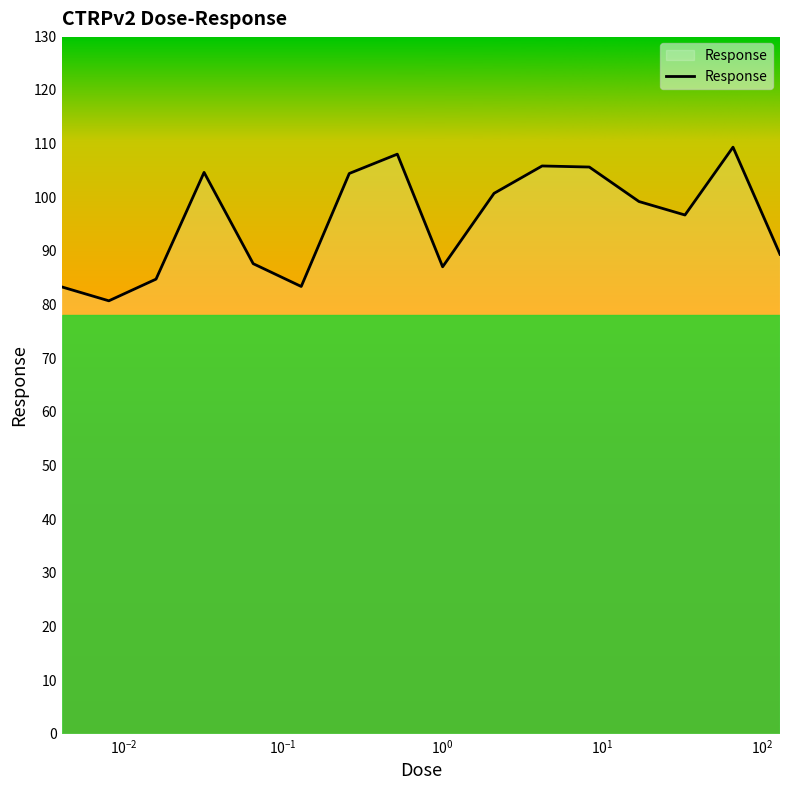

What is the maximum value shown in the chart?

109.3